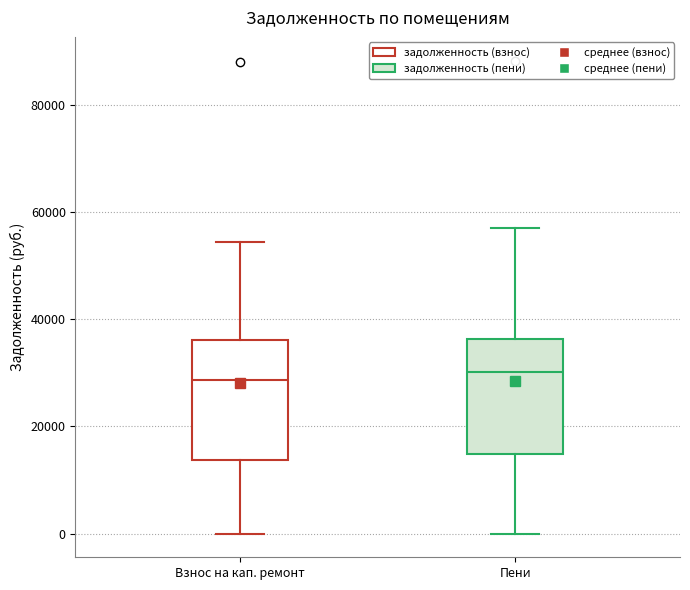

Where is the lower edge of the box for Взнос на кап. ремонт on the y-axis? The values are not printed on the chart, so give them approximately, as read against the axis.

14000